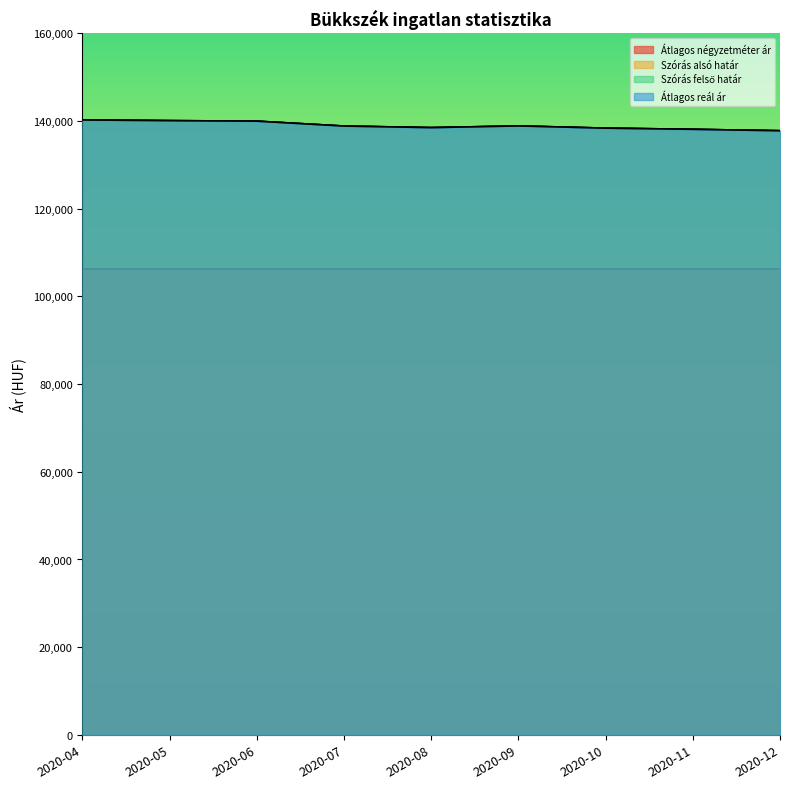

Is the value of Szórás alsó határ at 2020-05 greater than the value of Átlagos reál ár at 2020-07?

Yes